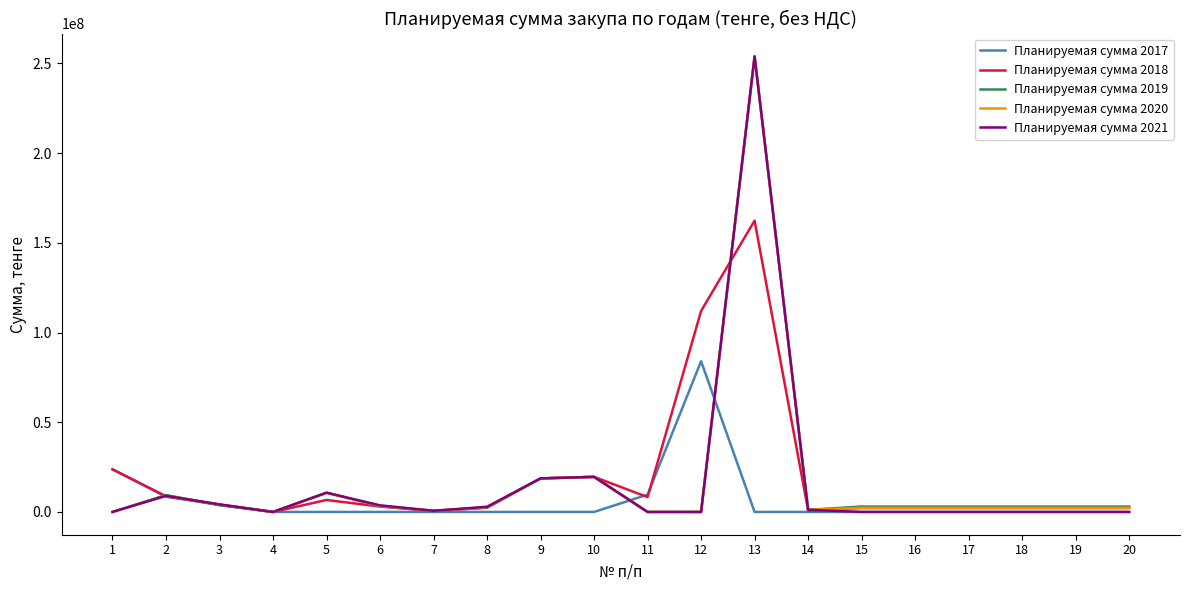

What is the spread (max minus min) of values at 18?

3000000.0